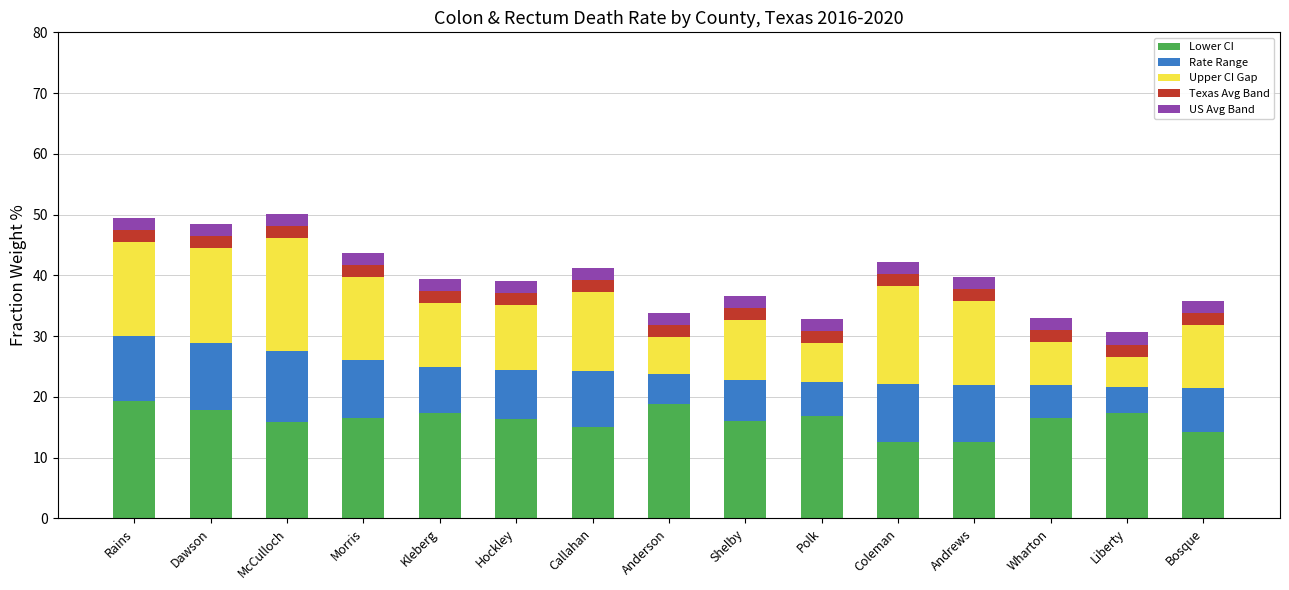

What is the total value across all series at Liberty?

30.6